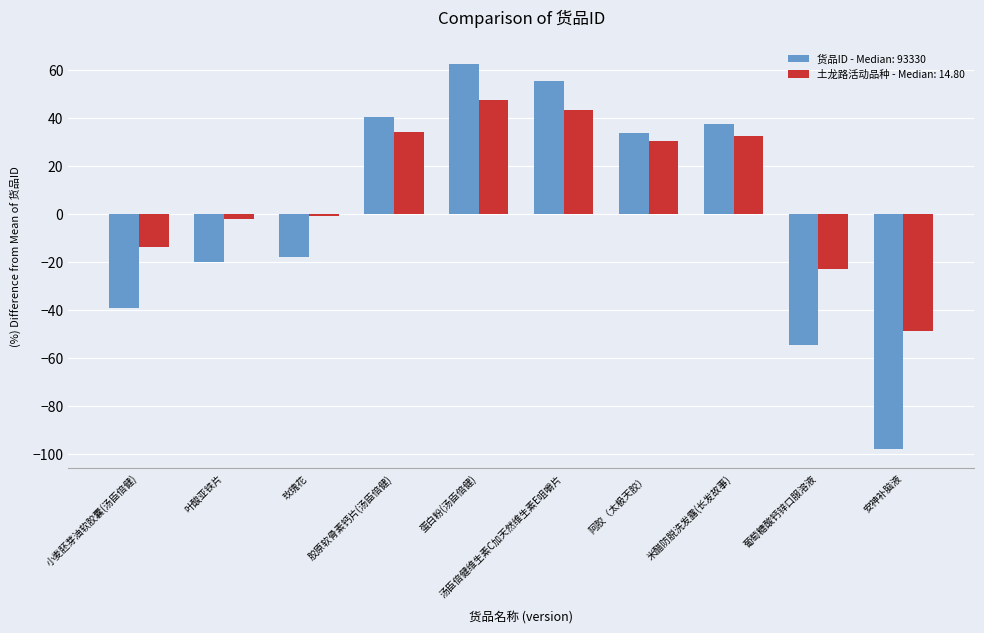

Is it true that 货品ID - Median: 93330 equals -146.6 at 安神补脑液?

False